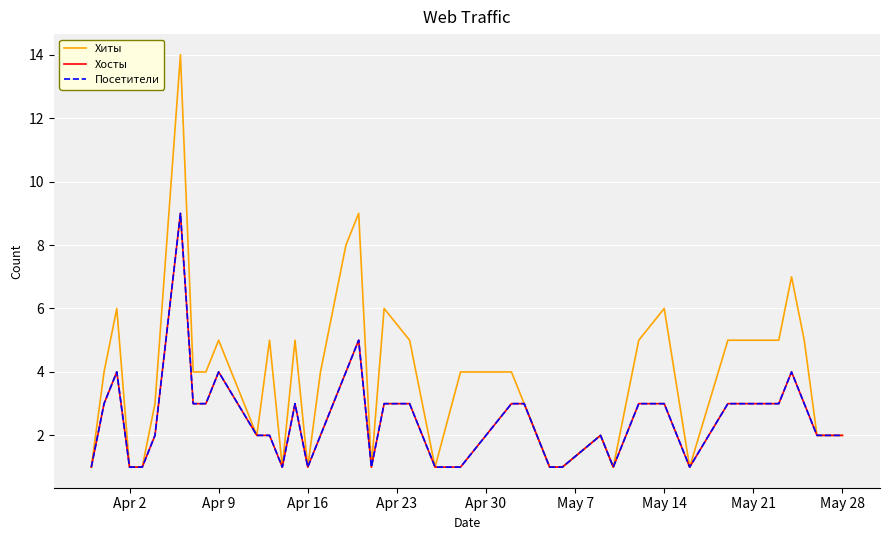

What is the value of the Посетители point at the 9th from the left?

3